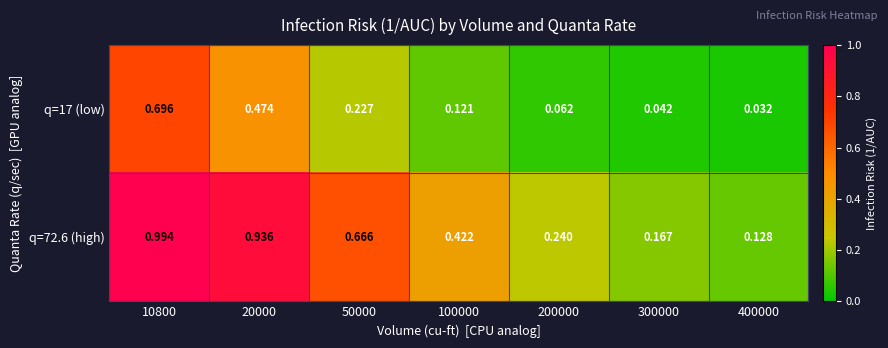

Is the value of q=72.6 (high) at 10800 greater than the value of q=17 (low) at 20000?

Yes